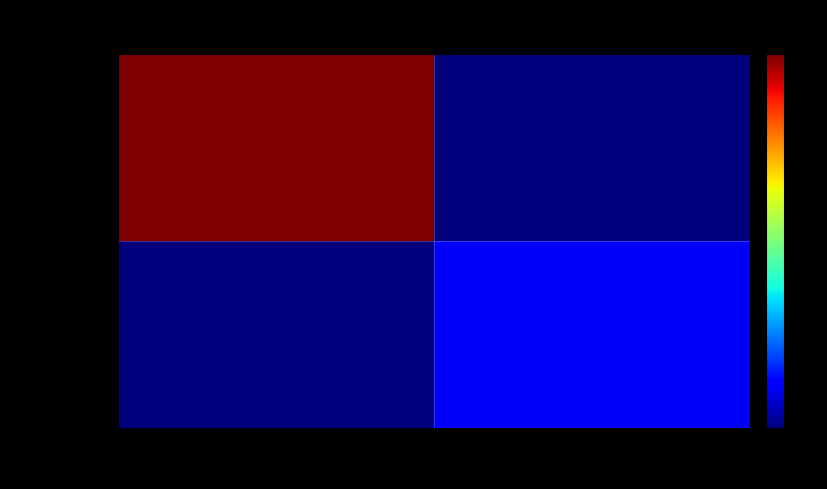

Rank the series by their average value, from highest to lowest.

f40985d3…, 7336edbc…